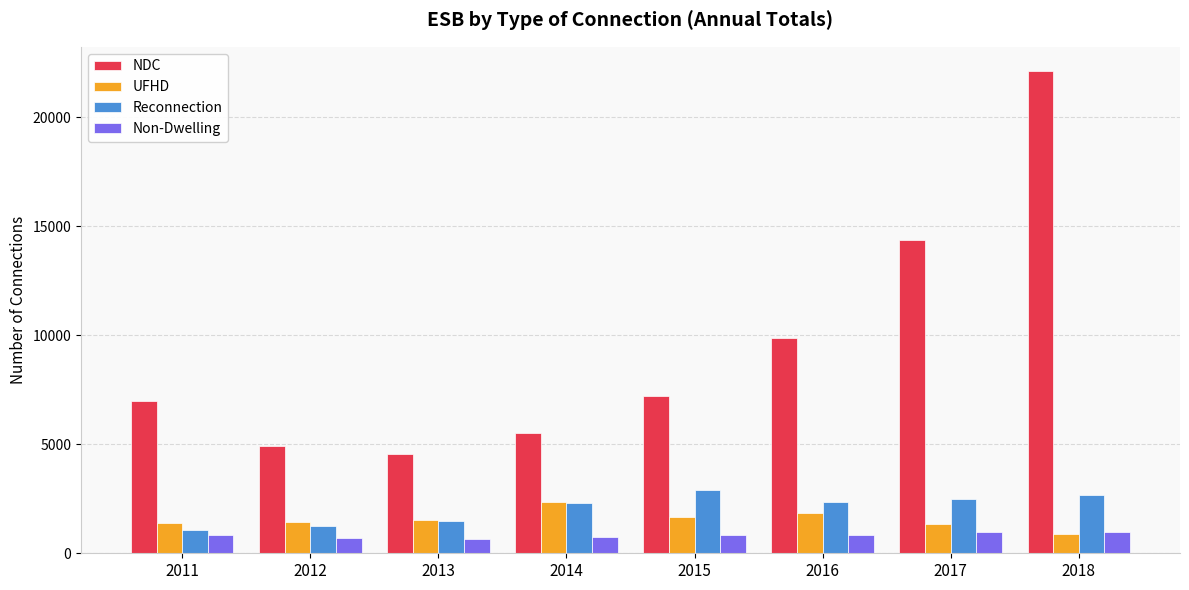

What are all the series names shown in the legend?

NDC, UFHD, Reconnection, Non-Dwelling